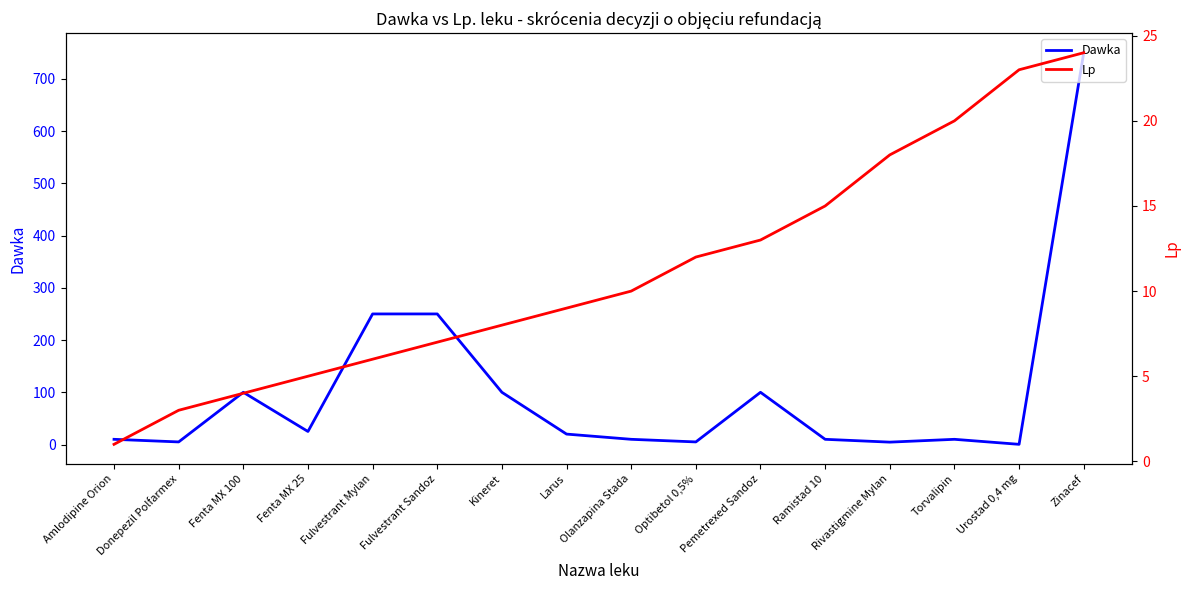

What is the average value of the Dawka series?

103.1